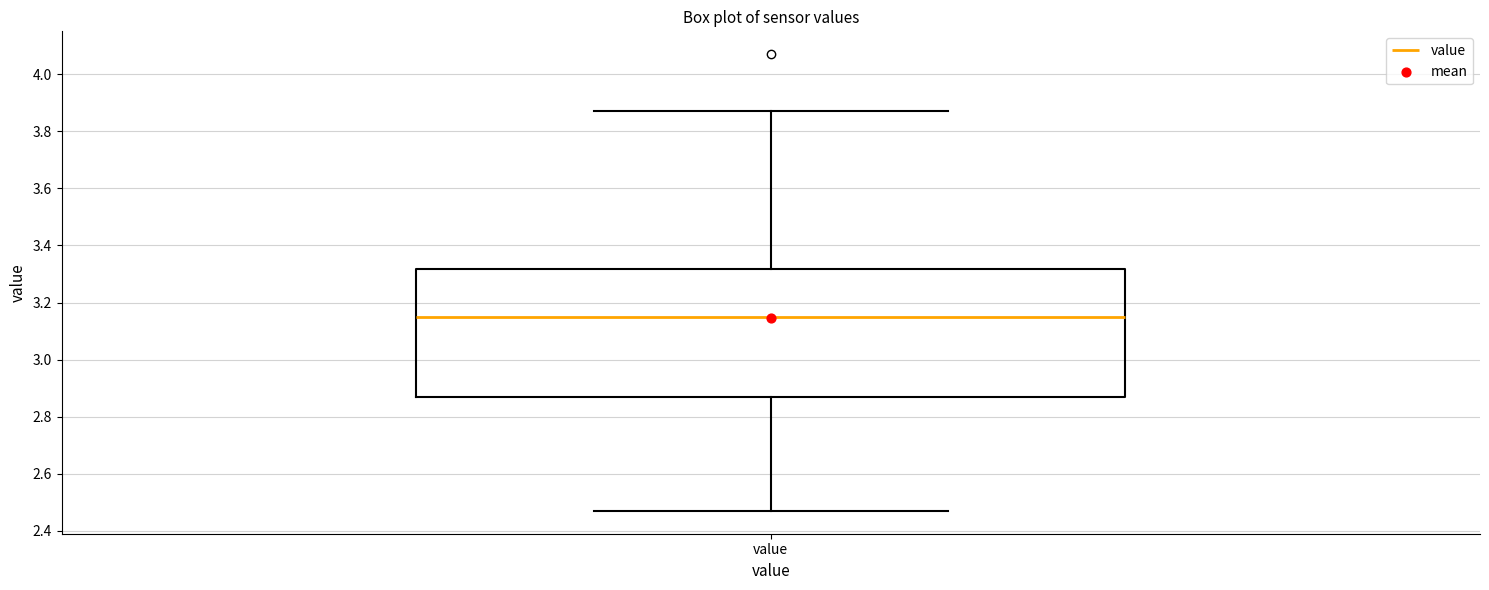

Where does the median line of the box for value sit on the y-axis? The values are not printed on the chart, so give them approximately, as read against the axis.

3.16